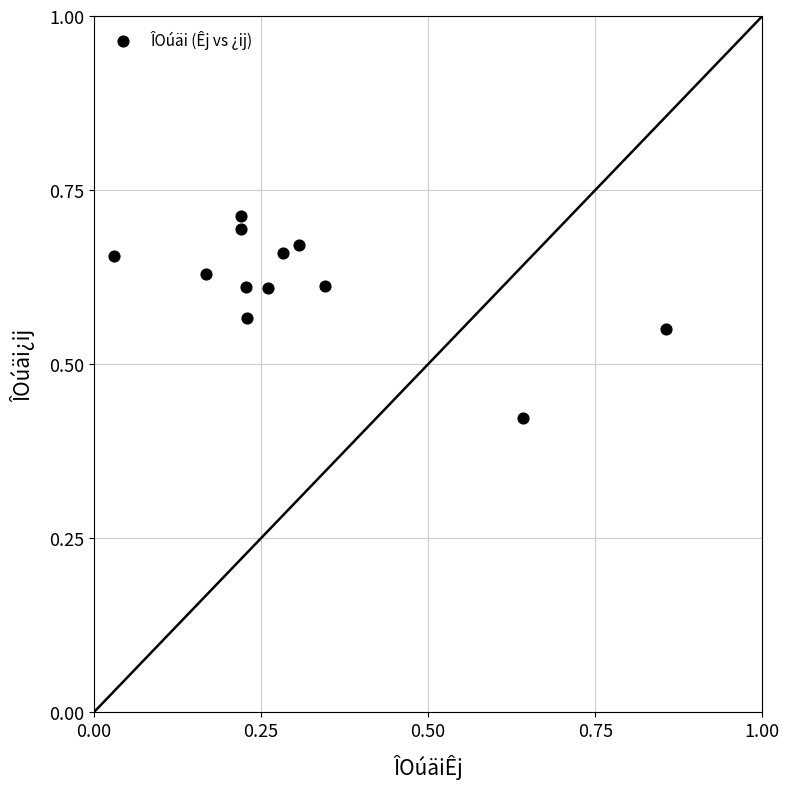

What is the average X value?

0.3